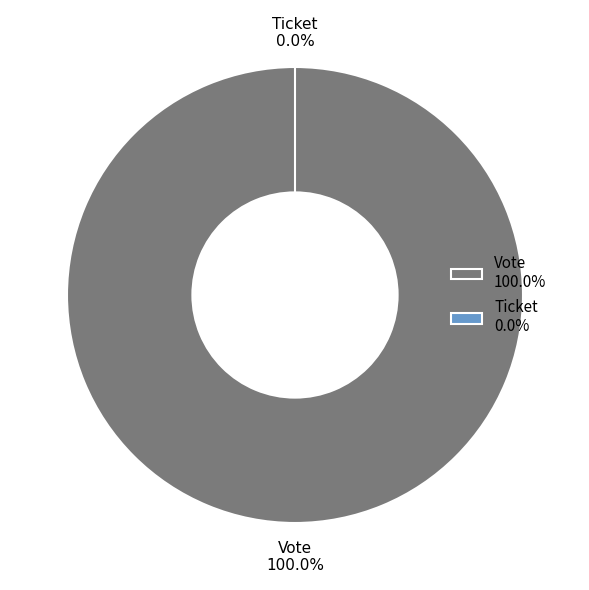

Rank the categories by value from lowest to highest.

Ticket, Vote